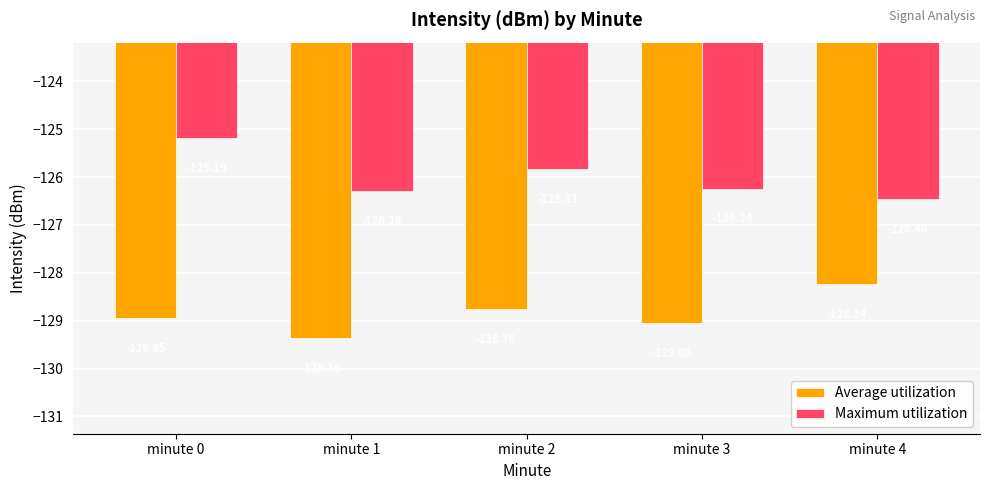

At which label is Maximum utilization closest to -125?

minute 0